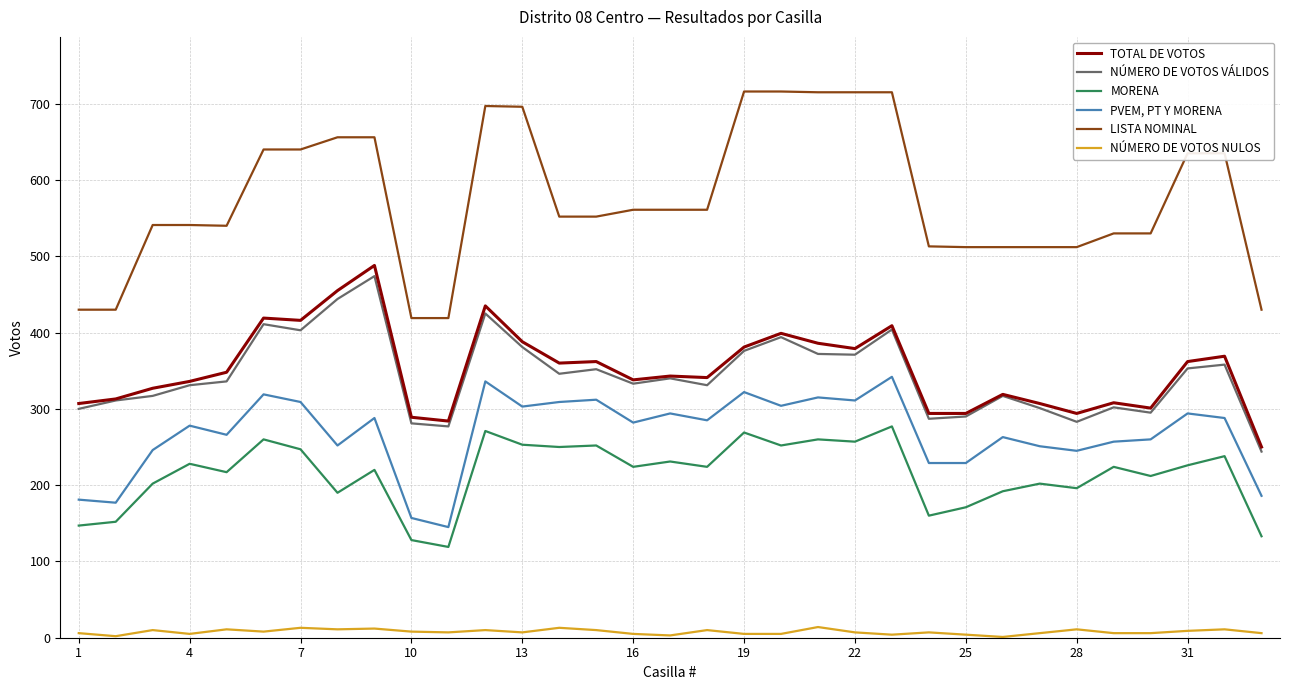

Which series has the largest range (max minus min)?

LISTA NOMINAL